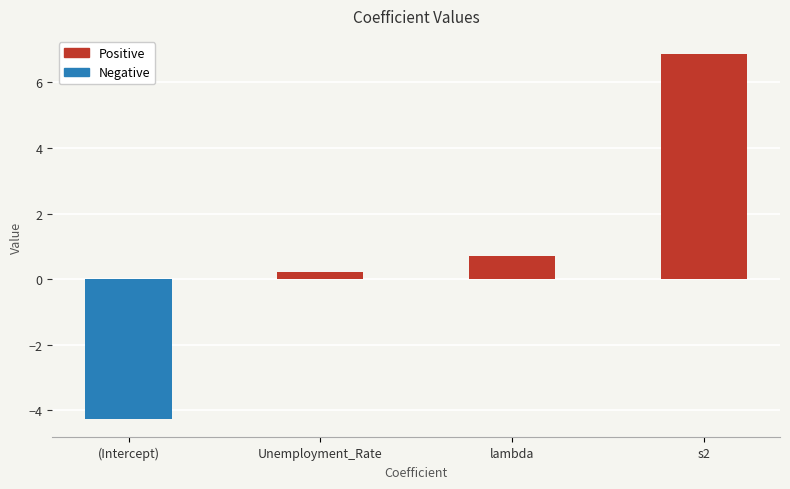

What is the approximate value at s2?

6.9